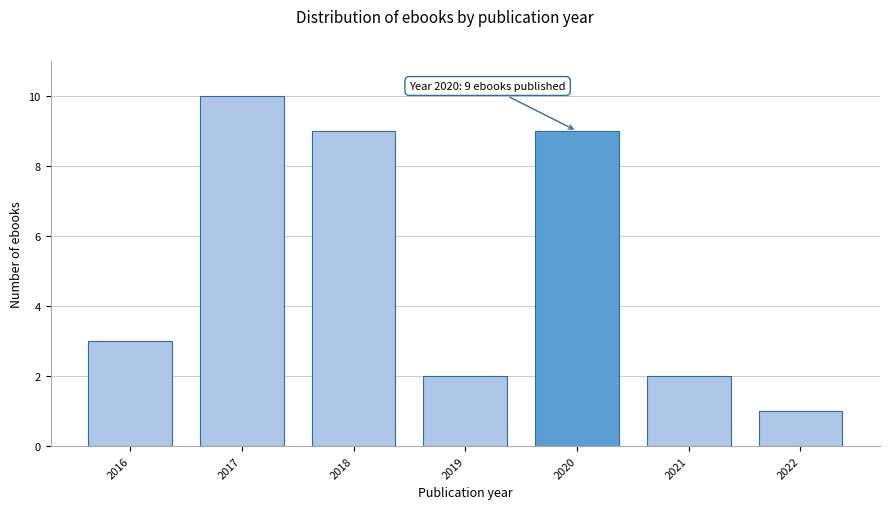

Reading left to right, list all the values displayed in this chart.

3	10	9	2	9	2	1